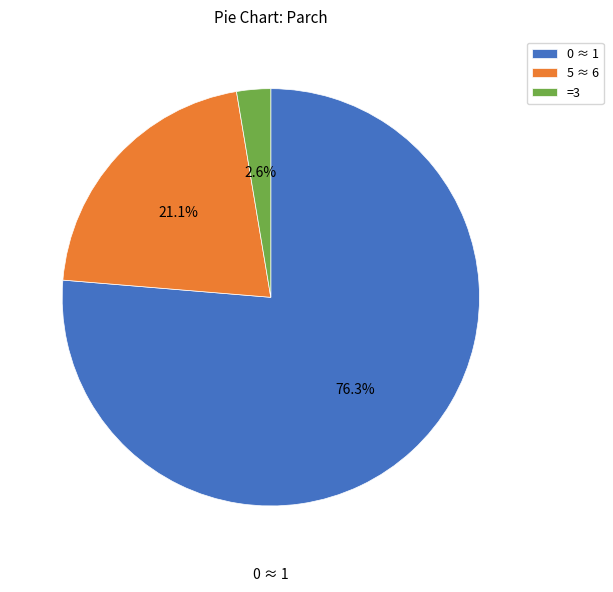

Rank the categories by value from lowest to highest.

=3, 5 ≈ 6, 0 ≈ 1